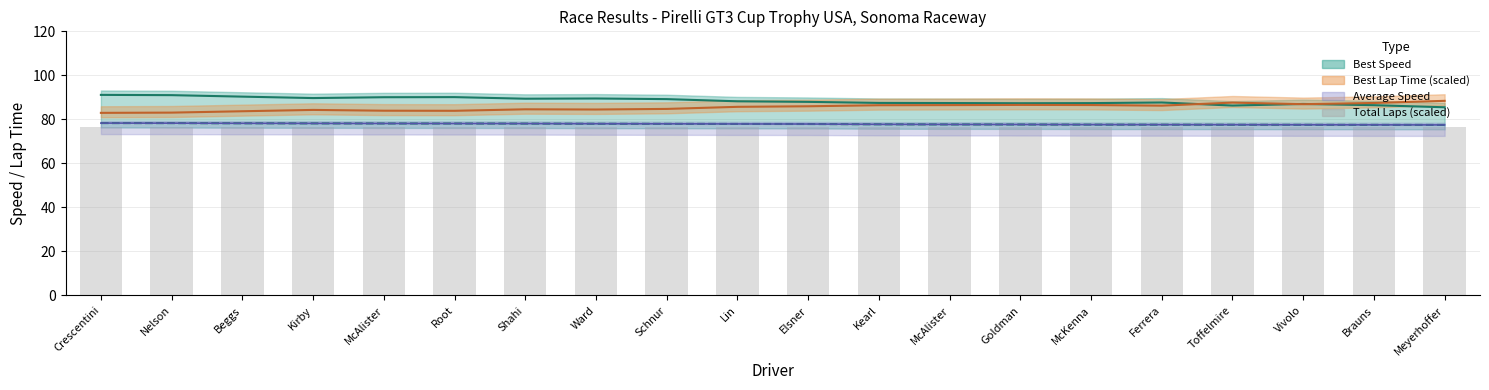

Which series has the largest total across all categories?

Best Speed